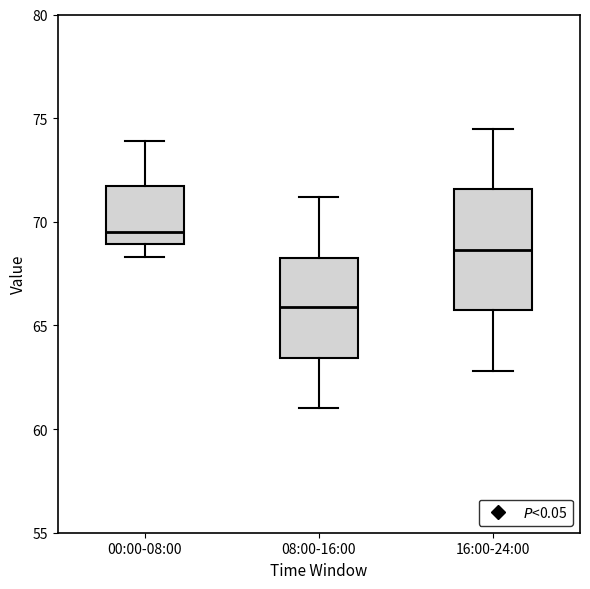

Reading left to right, read every box against the y-axis: the position of its median line, the range the box covers, and the ends of its whiskers. The values are not printed on the chart, so give them approximately, as read against the axis.

00:00-08:00: median 69.5, box 69.0 to 71.5, whiskers 68.5 to 74.0
08:00-16:00: median 66.0, box 63.5 to 68.5, whiskers 61.0 to 71.0
16:00-24:00: median 68.5, box 65.5 to 71.5, whiskers 63.0 to 74.5